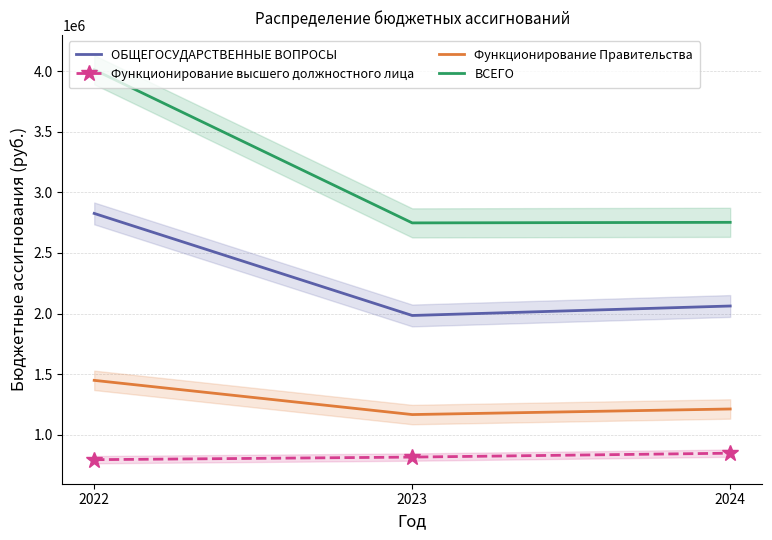

How many distinct data groups are displayed?

4